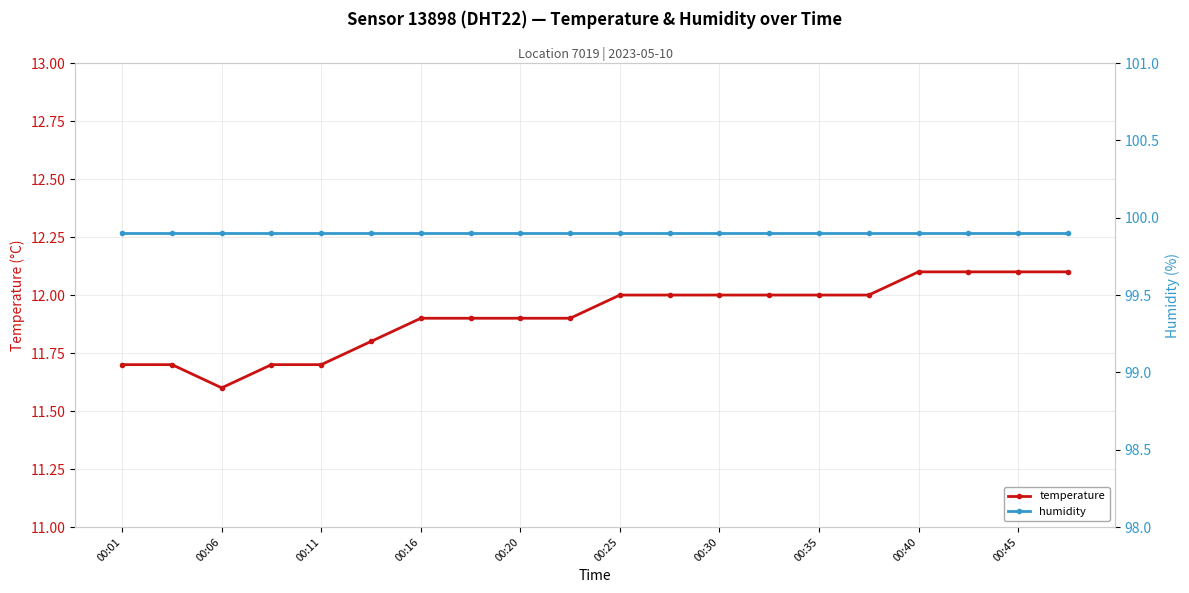

What is the lowest value of the temperature series?

11.6